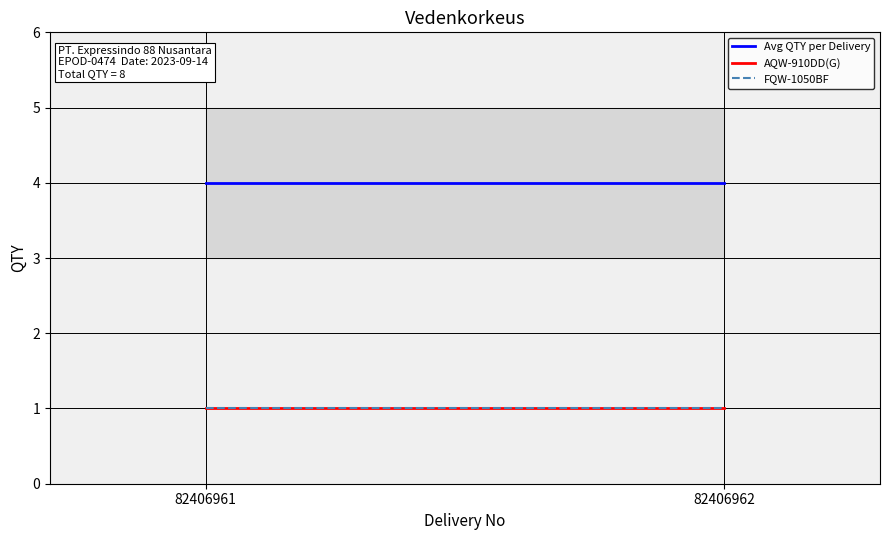

Does the chart display data point markers on the line(s)?

No